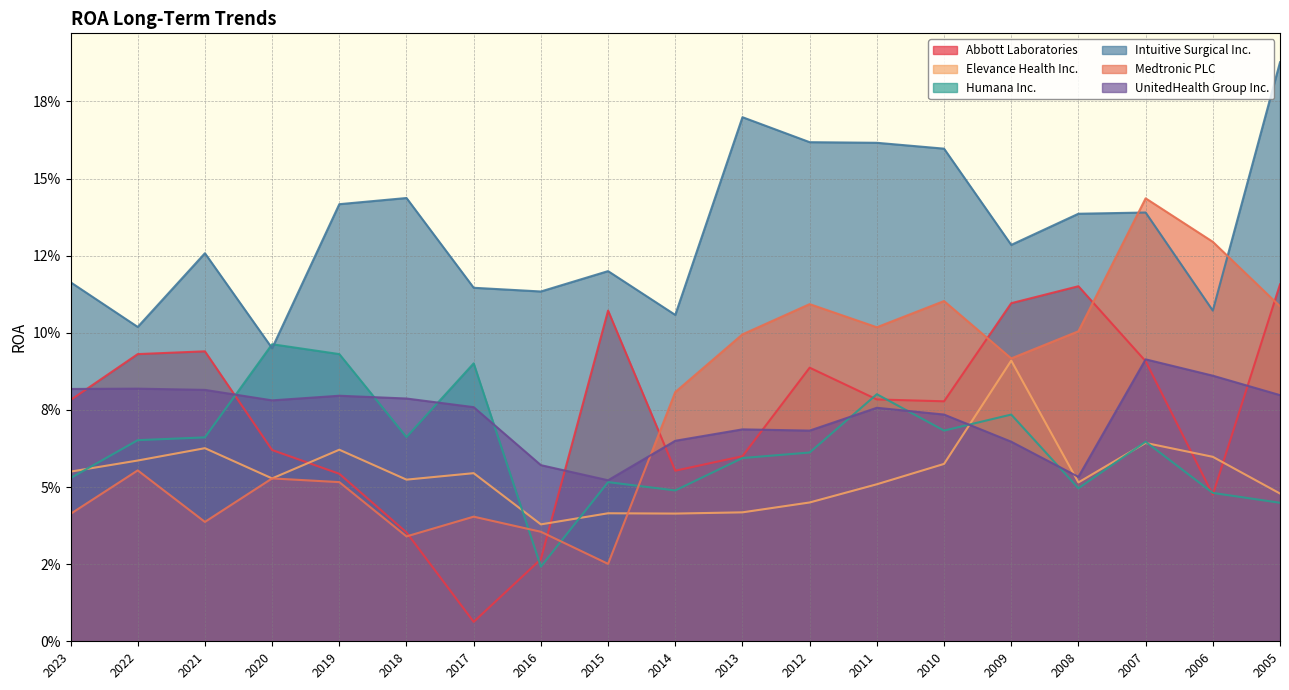

Between which two adjacent categories do Medtronic PLC and UnitedHealth Group Inc. first intersect?

2015 and 2014